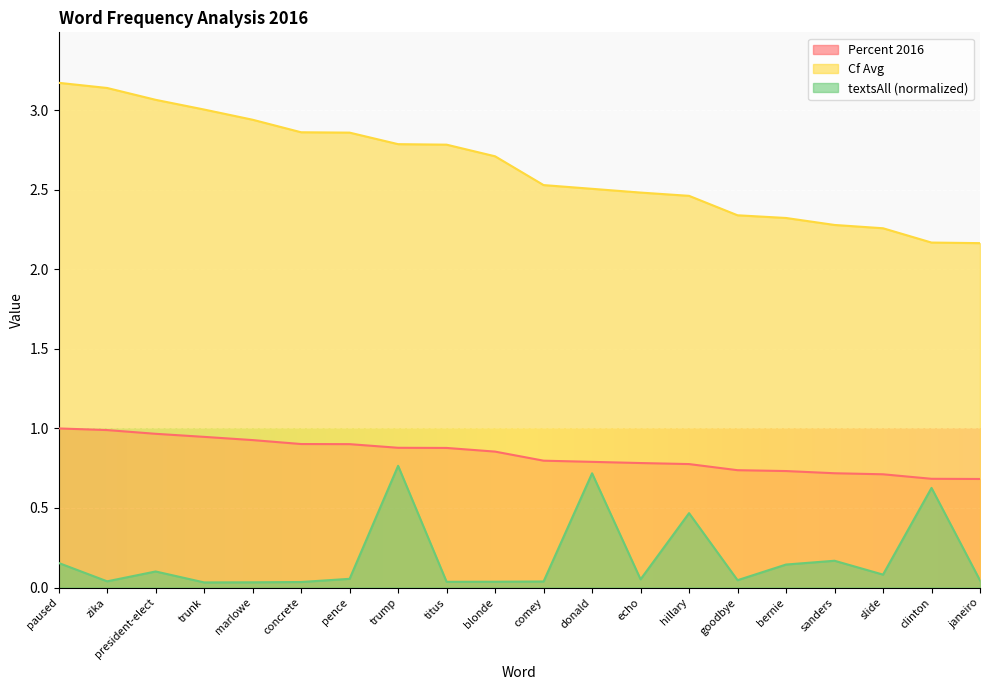

Which series has the largest total across all categories?

Cf Avg